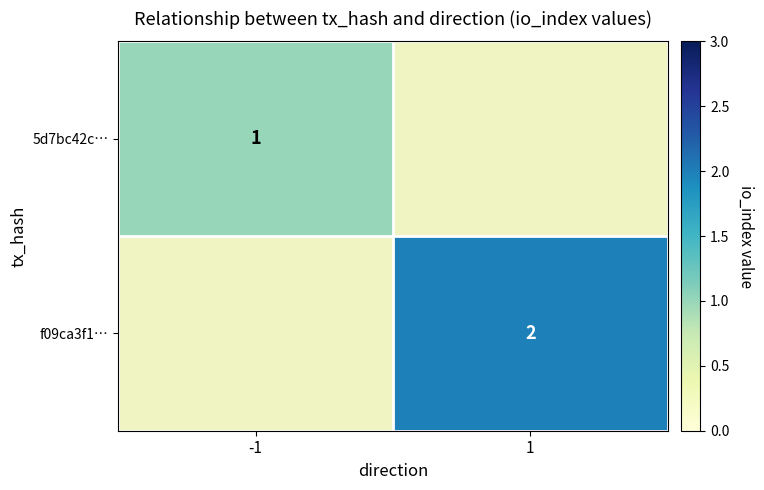

Which category has the lowest value across all series?

-1